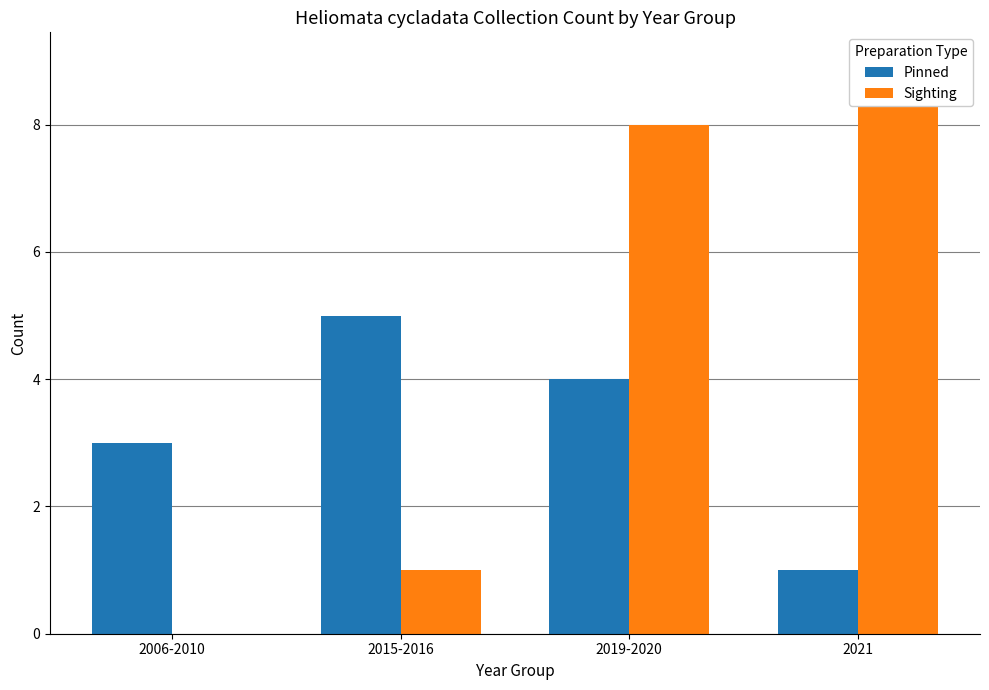

How many bars are there in total?

8